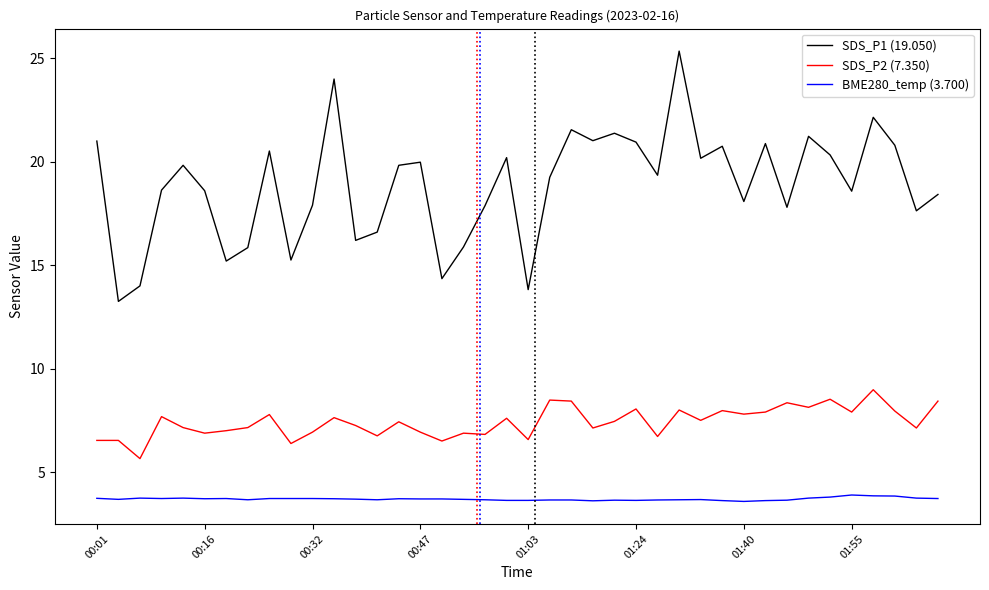

Which series has the largest range (max minus min)?

SDS_P1 (19.050)